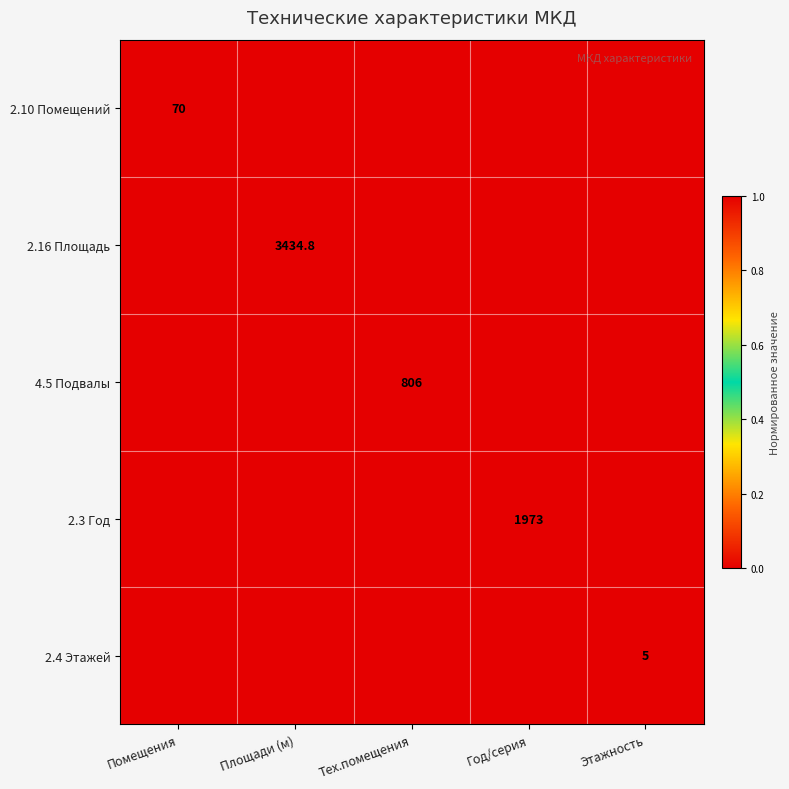

What is the difference between the maximum and minimum values in the 4.5 Подвалы series?

1